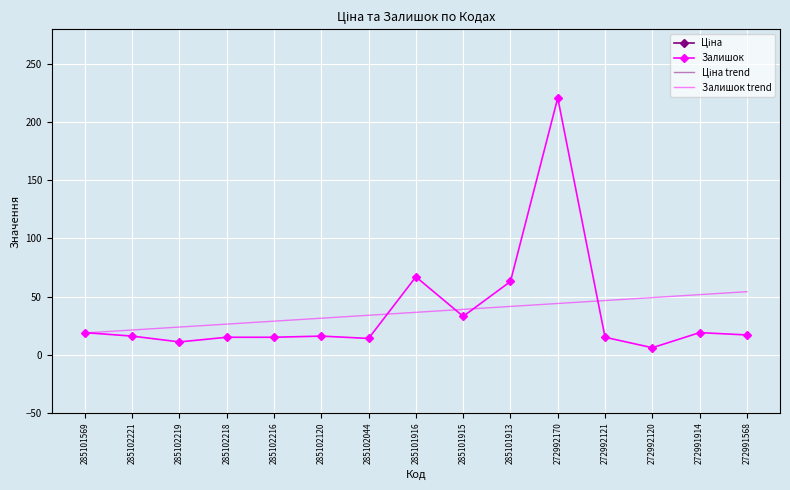

Where do Ціна and Ціна trend first cross each other?

285102218 and 285102216